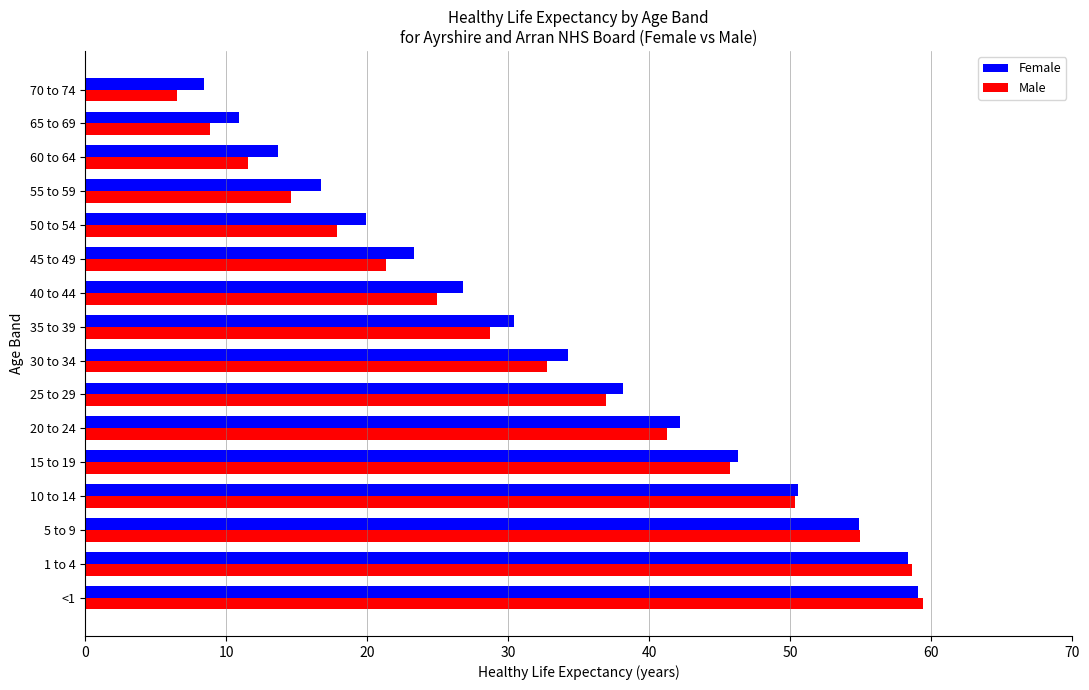

What is the difference between the second highest and second lowest values in the Male series?

49.8